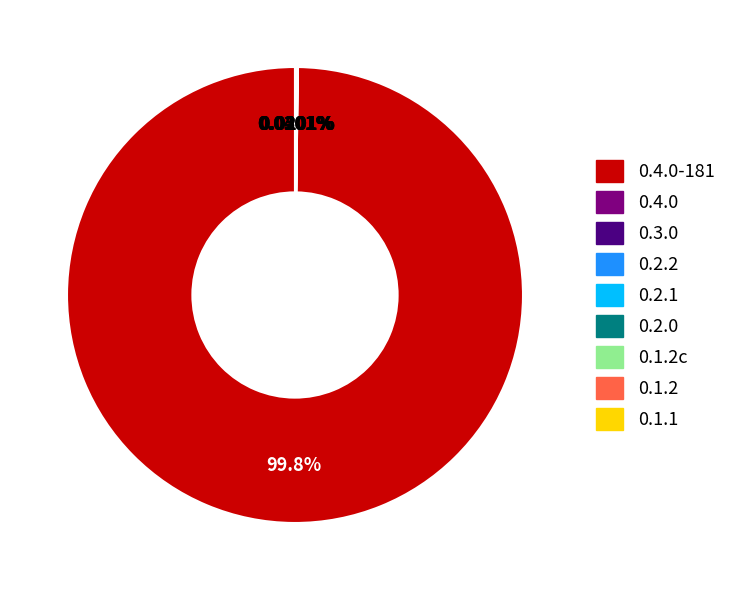

Does any single category account for the majority?

Yes